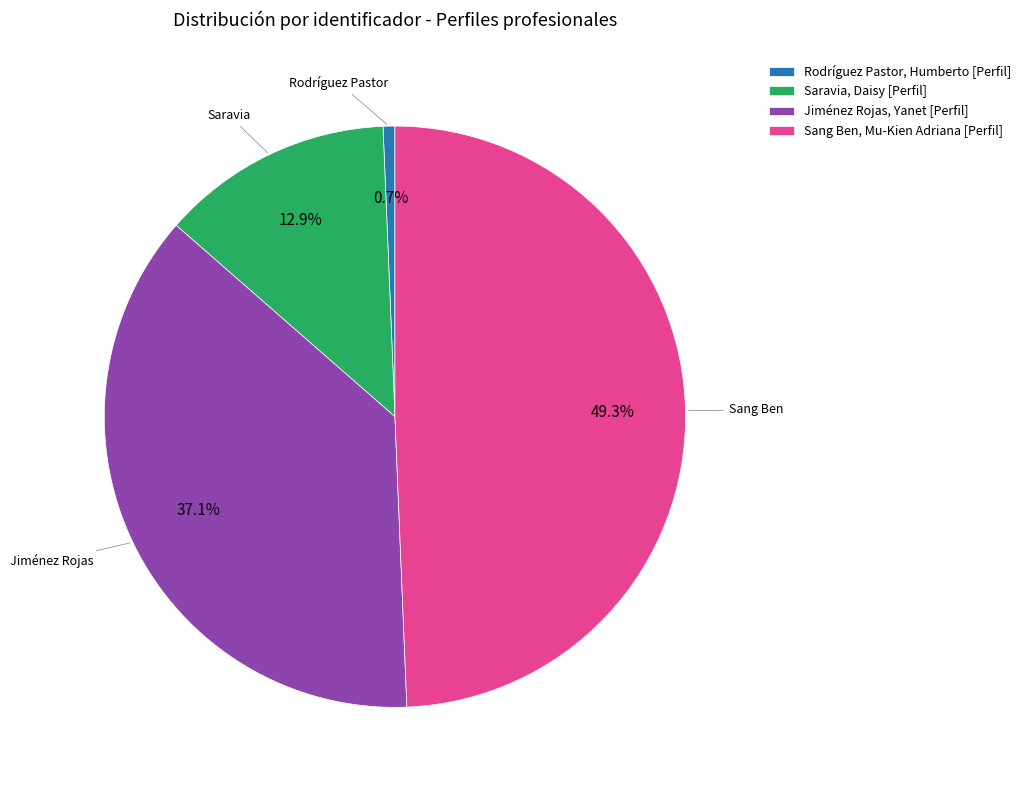

What is the largest slice in the pie chart?

Sang Ben, Mu-Kien Adriana [Perfil]